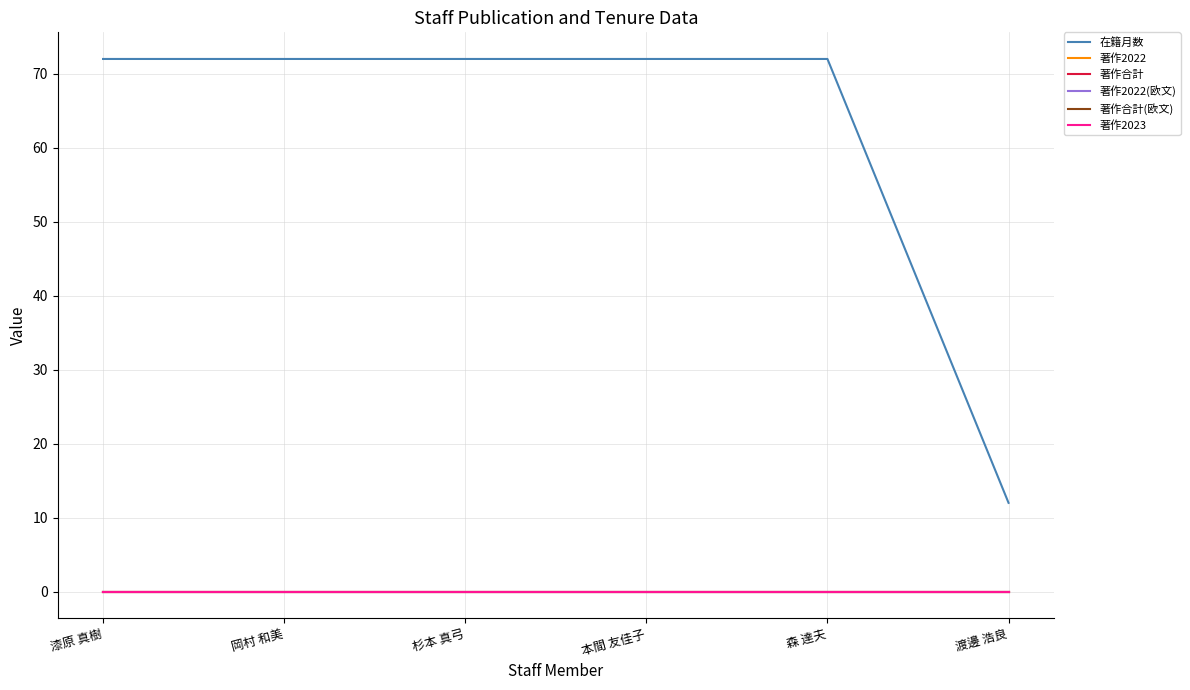

At which category is the sum across all series the highest?

漆原 真樹